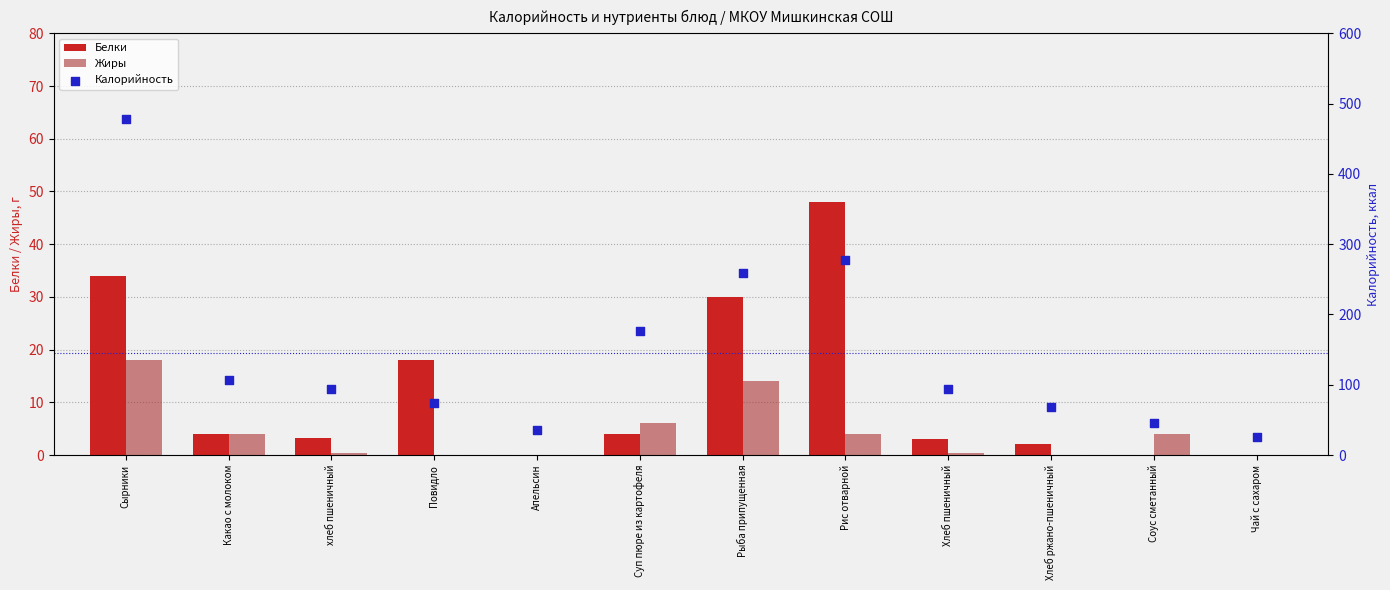

At how many categories does at least one series exceed 356?

1